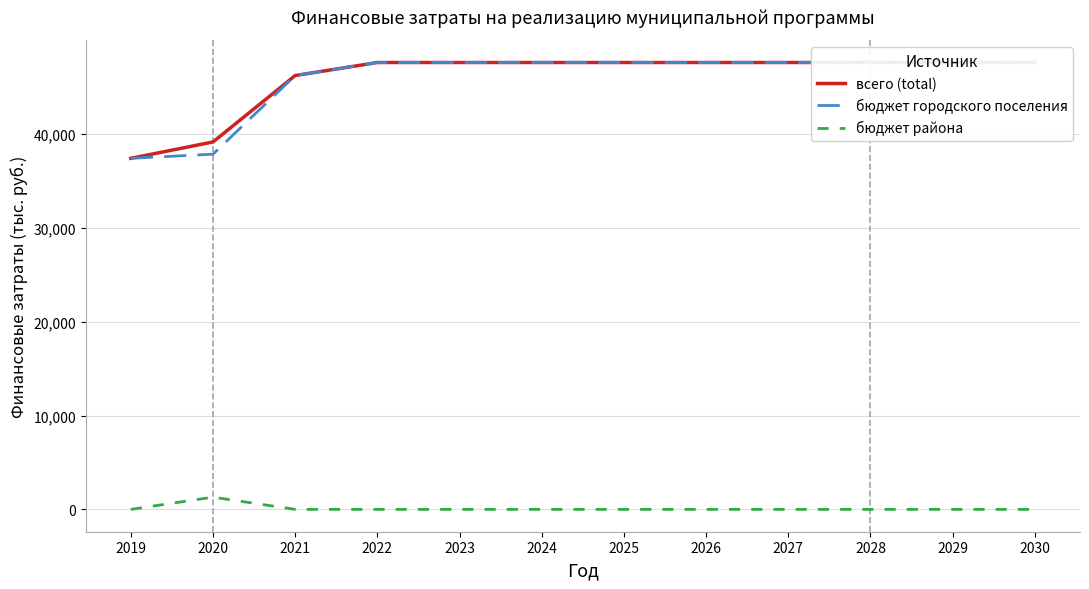

The value of всего (total) at 2023 is 47615.0. True or false?

True